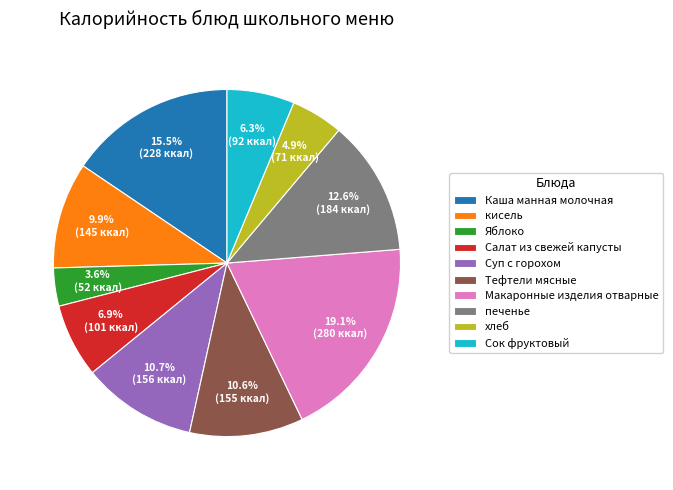

To the nearest percent, what percentage of the pie is Яблоко?

4%